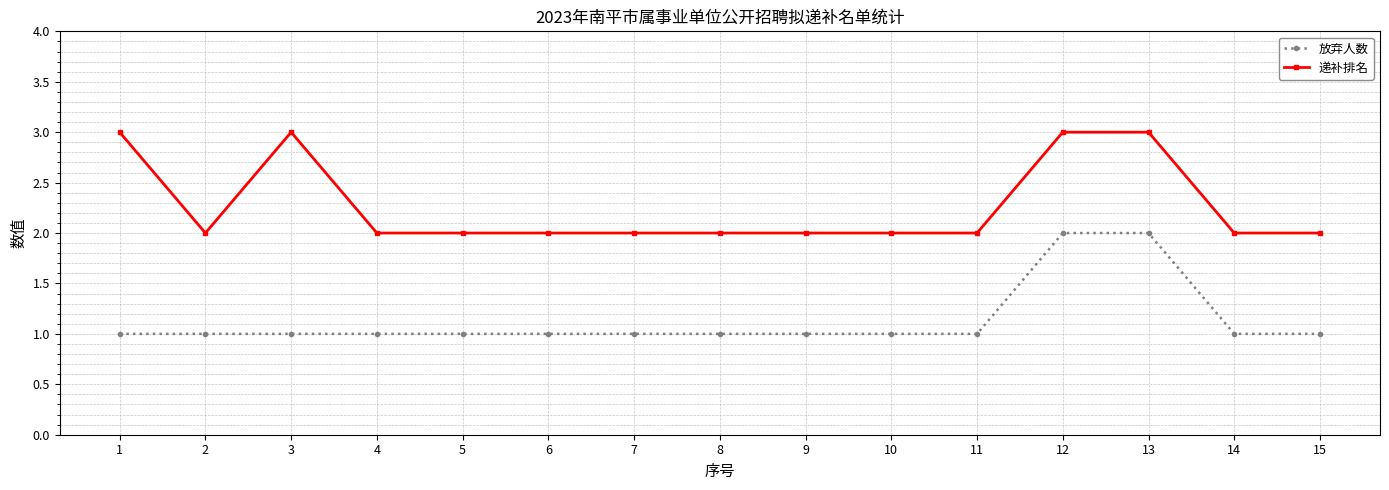

Which series changed the most between 3 and 9?

递补排名